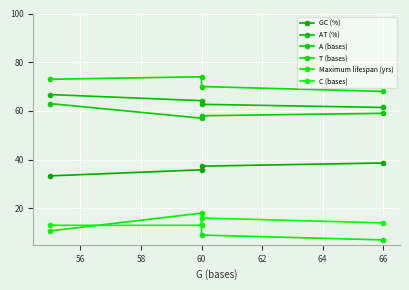

Which series has the widest spread of values?

Maximum lifespan (yrs)